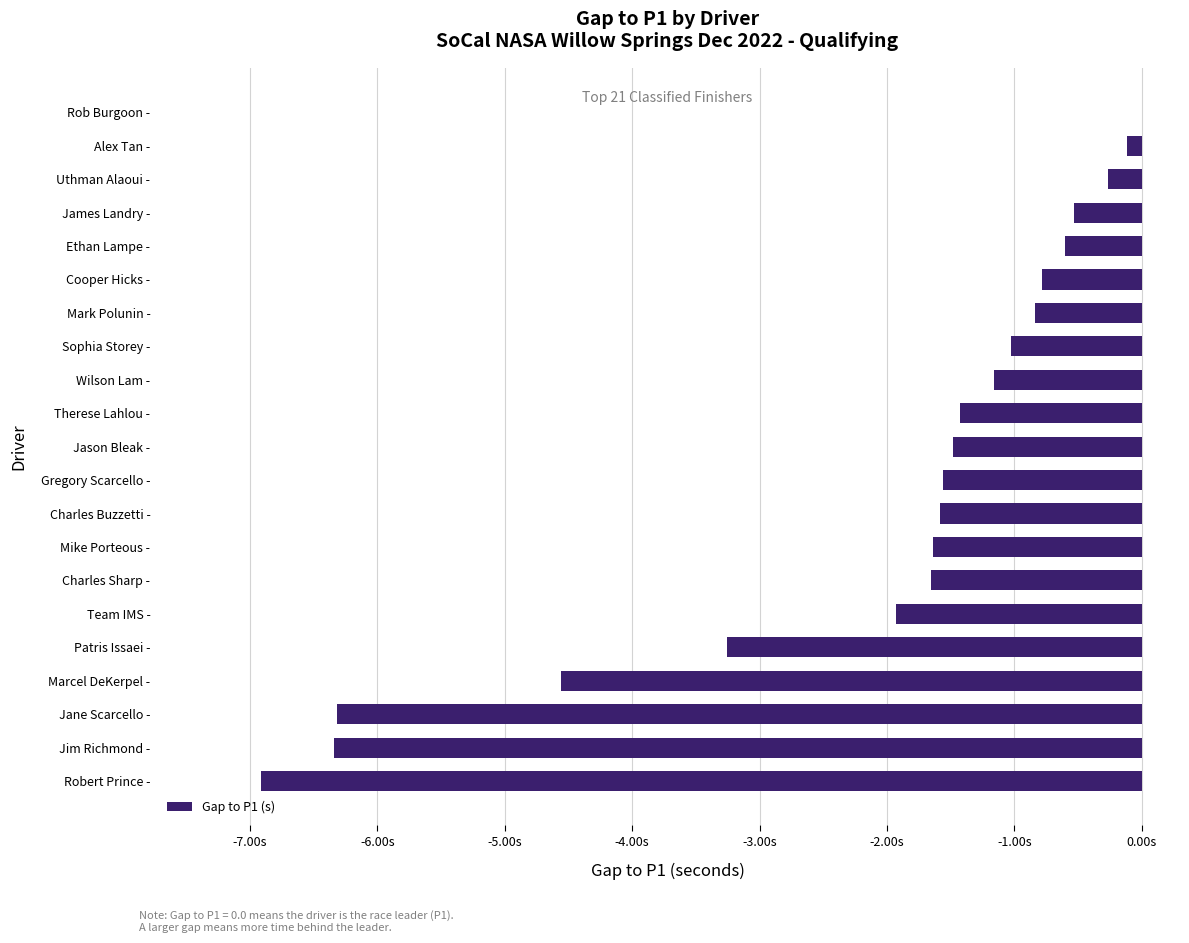

Does the chart contain any negative values?

Yes